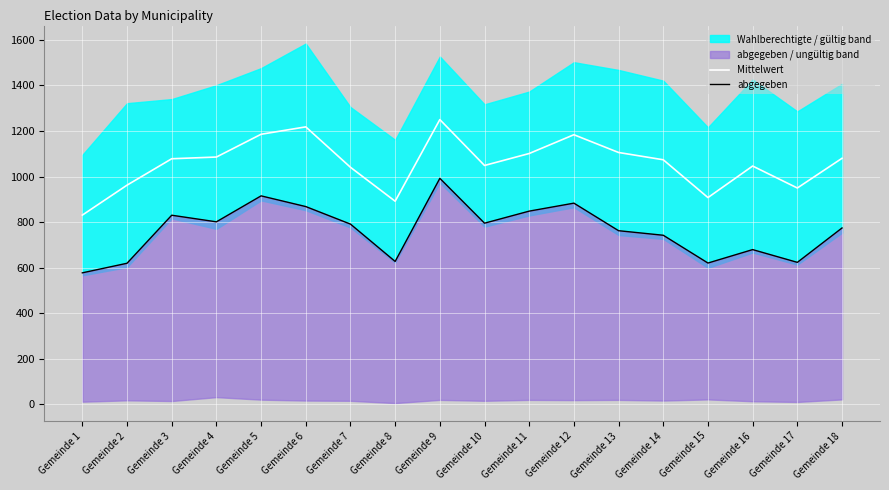

Reading left to right, transcribe all the data shown in this chart.

Mittelwert: 830.5	962.0	1078.0	1085.5	1185.5	1218.0	1040.5	891.5	1250.0	1048.5	1101.0	1183.5	1105.5	1073.5	907.5	1046.0	949.5	1080.0
abgegeben: 577.0	619.0	830.0	801.0	915.0	868.0	791.0	627.0	992.0	795.0	848.0	883.0	762.0	742.0	620.0	679.0	623.0	774.0